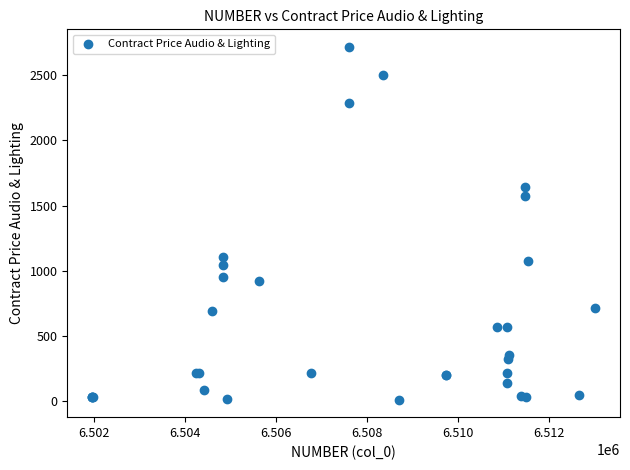

What Y value in the scatter plot is closest to 1365?

1573.0